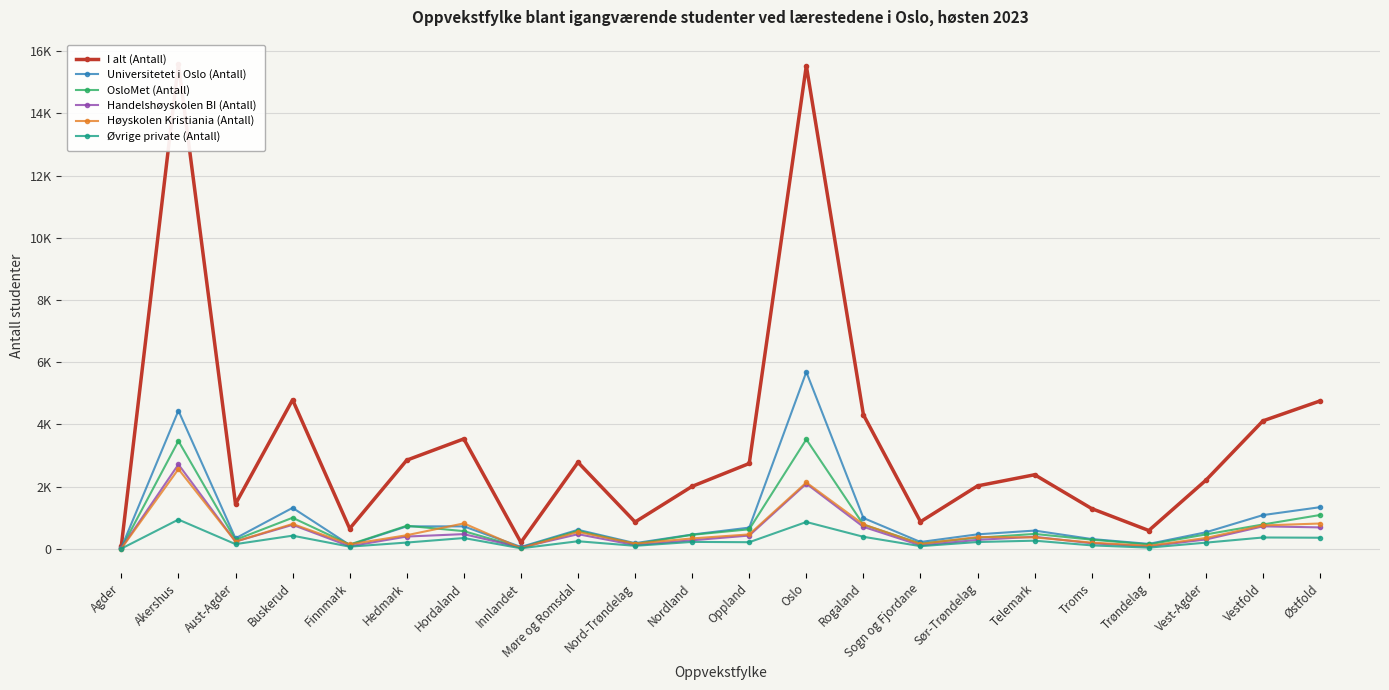

Between Akershus and Vest-Agder, which series saw the biggest shift?

I alt (Antall)